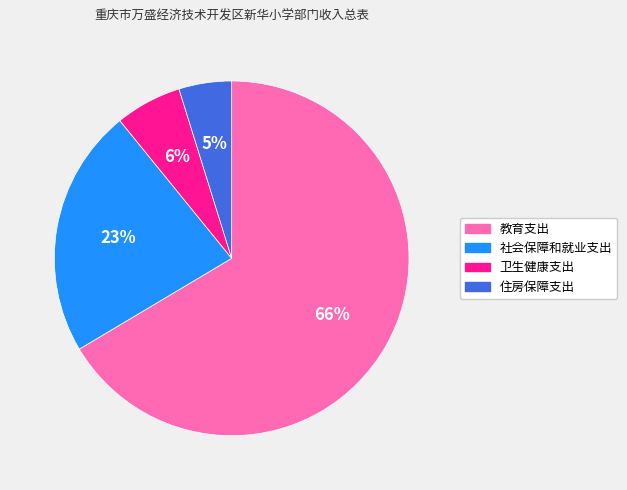

What is the largest slice in the pie chart?

教育支出